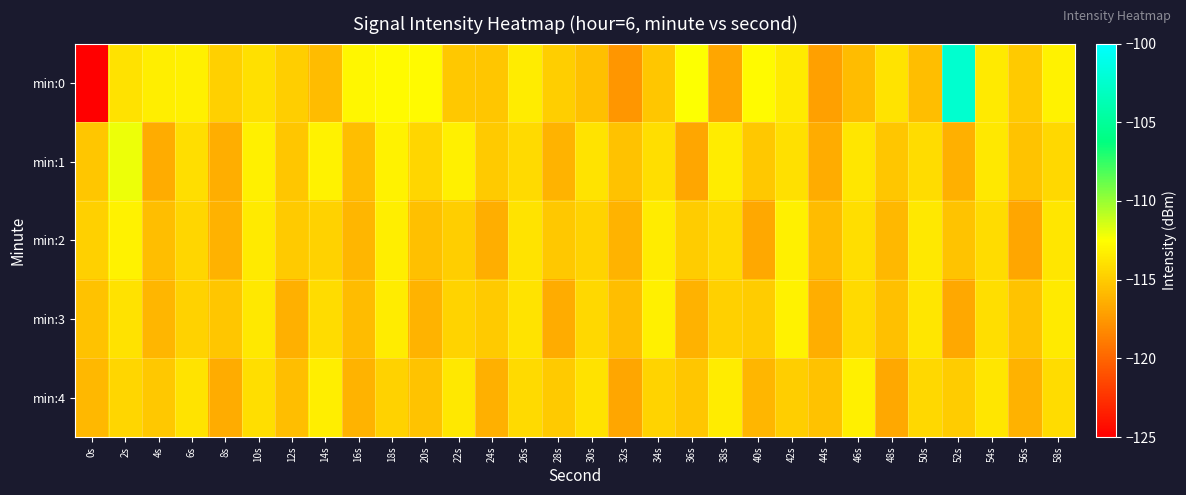

At which category is the sum across all series the highest?

52s